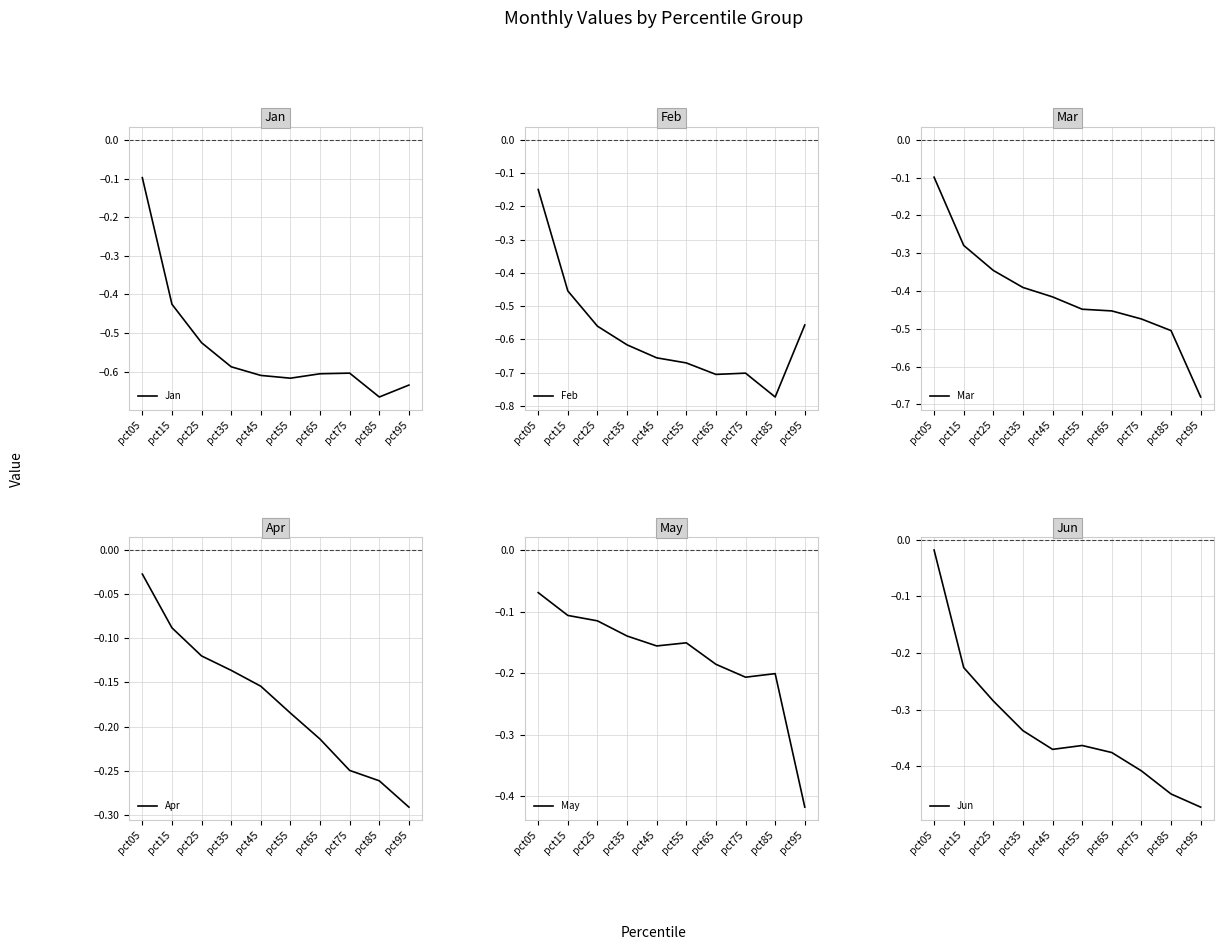

Rank the series at pct35 from highest to lowest value.

Apr, May, Jun, Mar, Jan, Feb